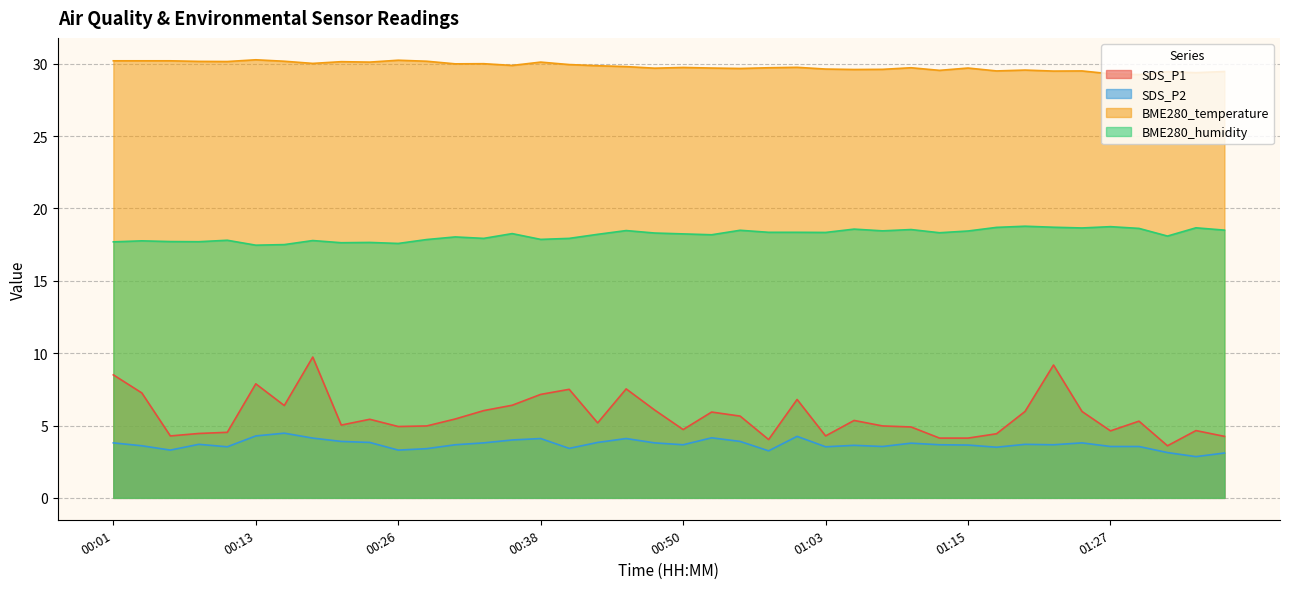

What is the sum of the SDS_P2 values at 00:11 and 00:53?

7.7